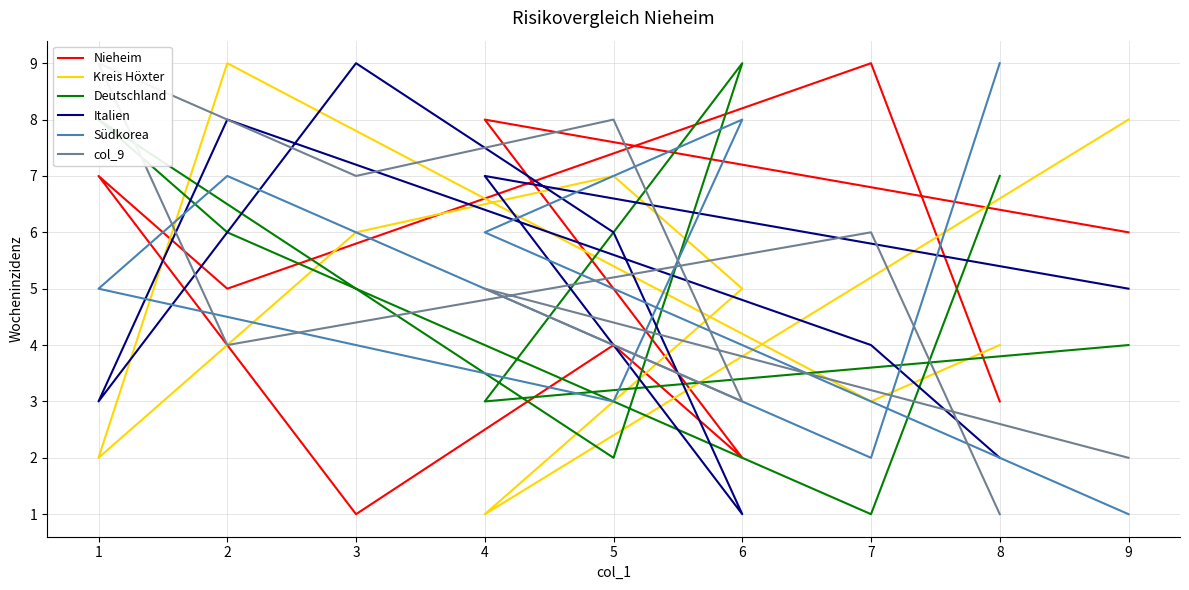

Which series has the largest total across all categories?

Nieheim